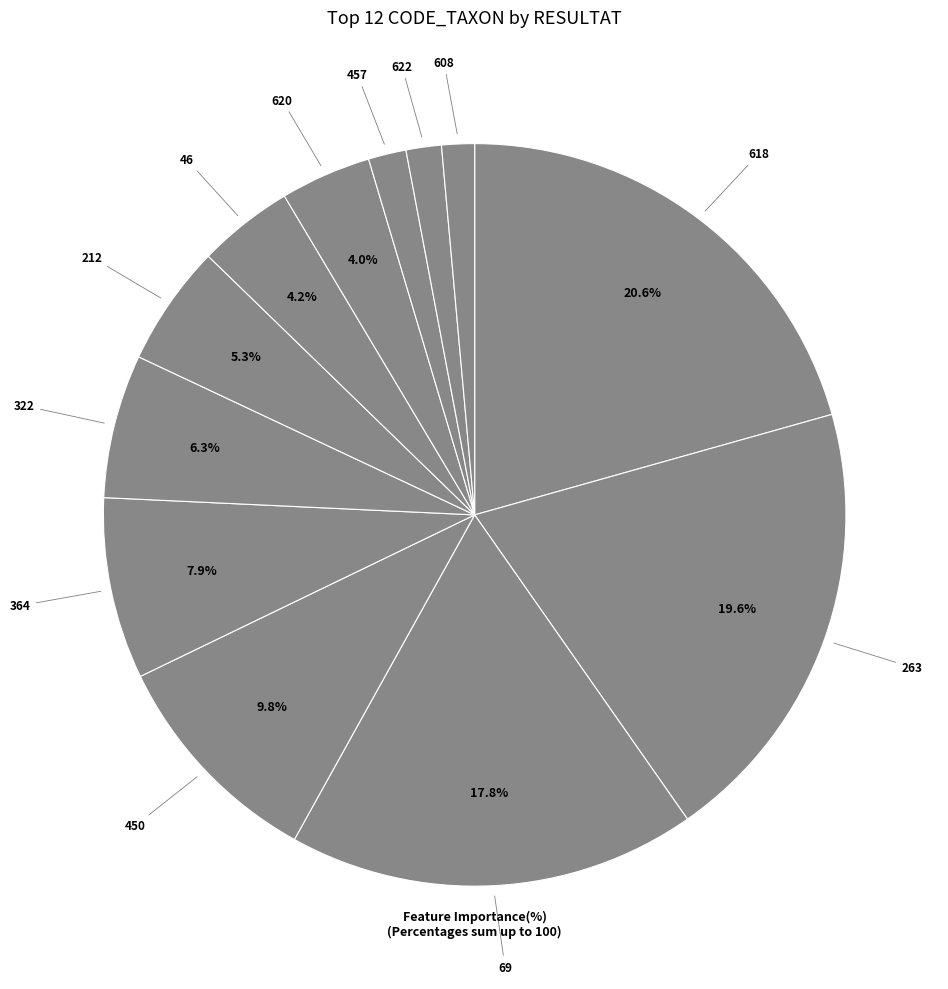

Is there a majority slice in this chart?

No